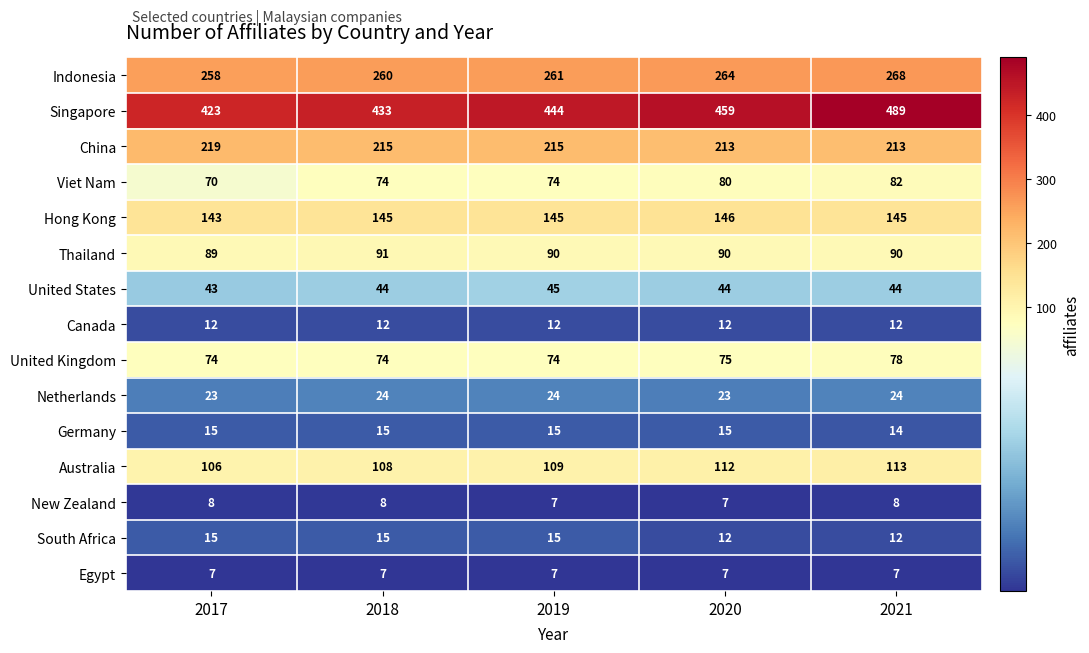

What is the smallest value displayed?

7